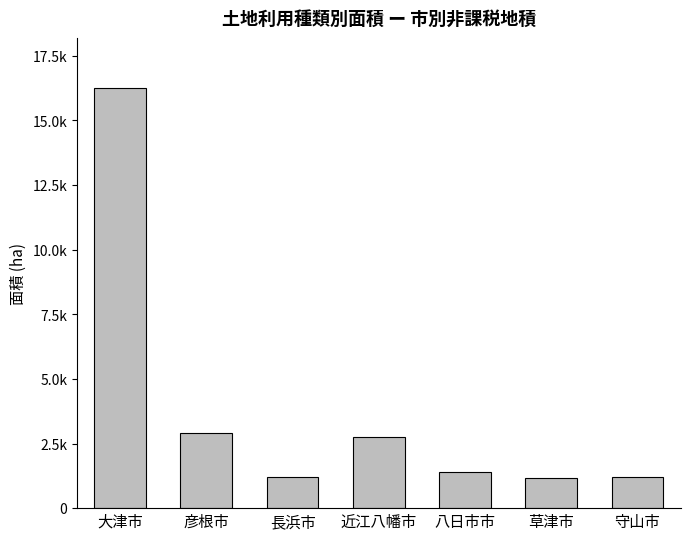

At which label does the data first exceed 1384?

大津市